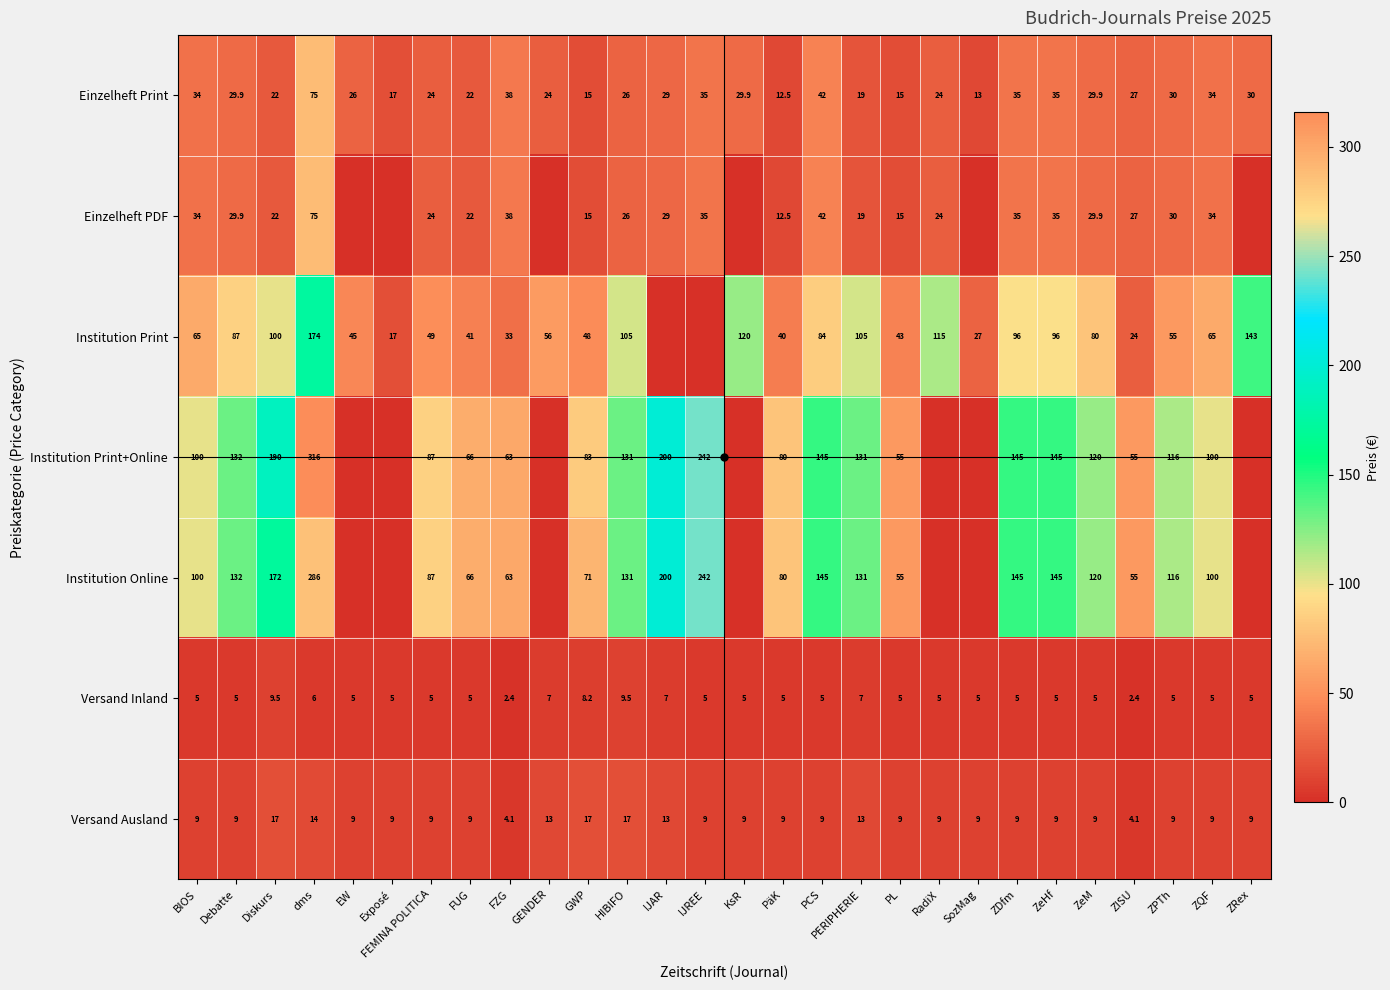

How many data points in Versand Inland are less than 5?

2